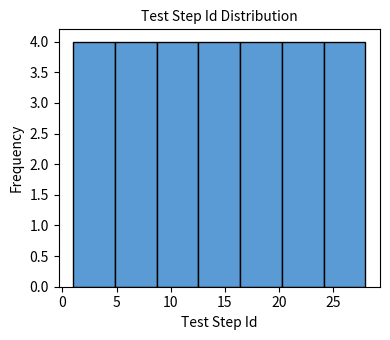

Reading left to right, transcribe this chart: for each bar, give the range it covers on the x-axis and its height. Neither the bar edges nor the heights are printed on the chart, so give them approximately, as read against the axes.

1.0 to 5.0: 4
5.0 to 8.5: 4
8.5 to 12.5: 4
12.5 to 16.5: 4
16.5 to 20.5: 4
20.5 to 24.0: 4
24.0 to 28.0: 4